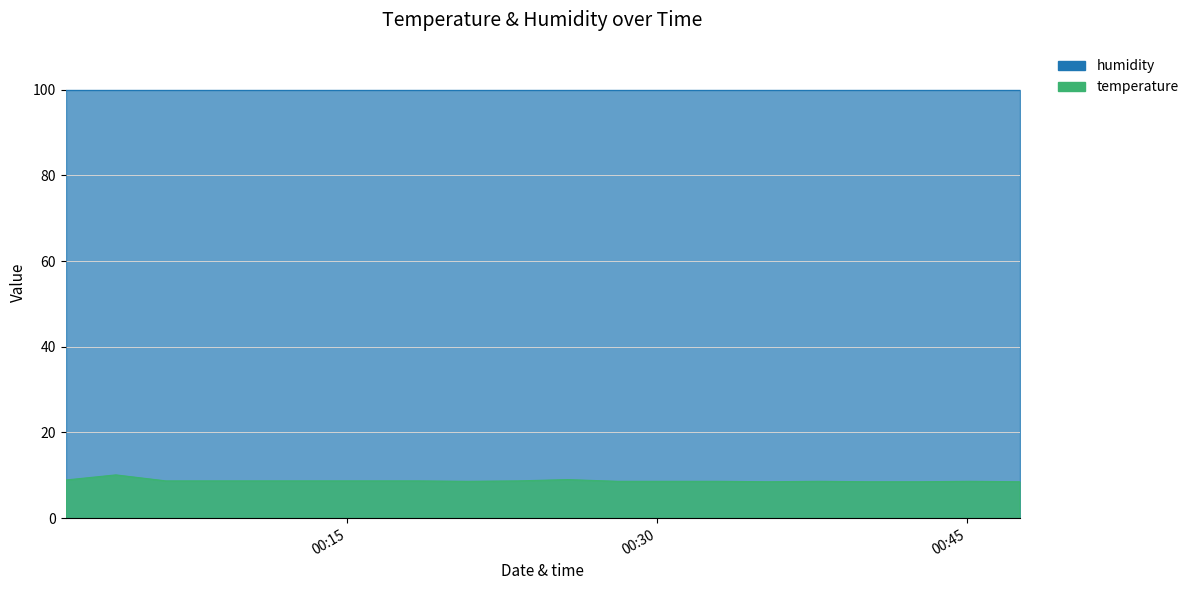

At which category does the chart reach its minimum across all series?

2023-04-29T00:35:24